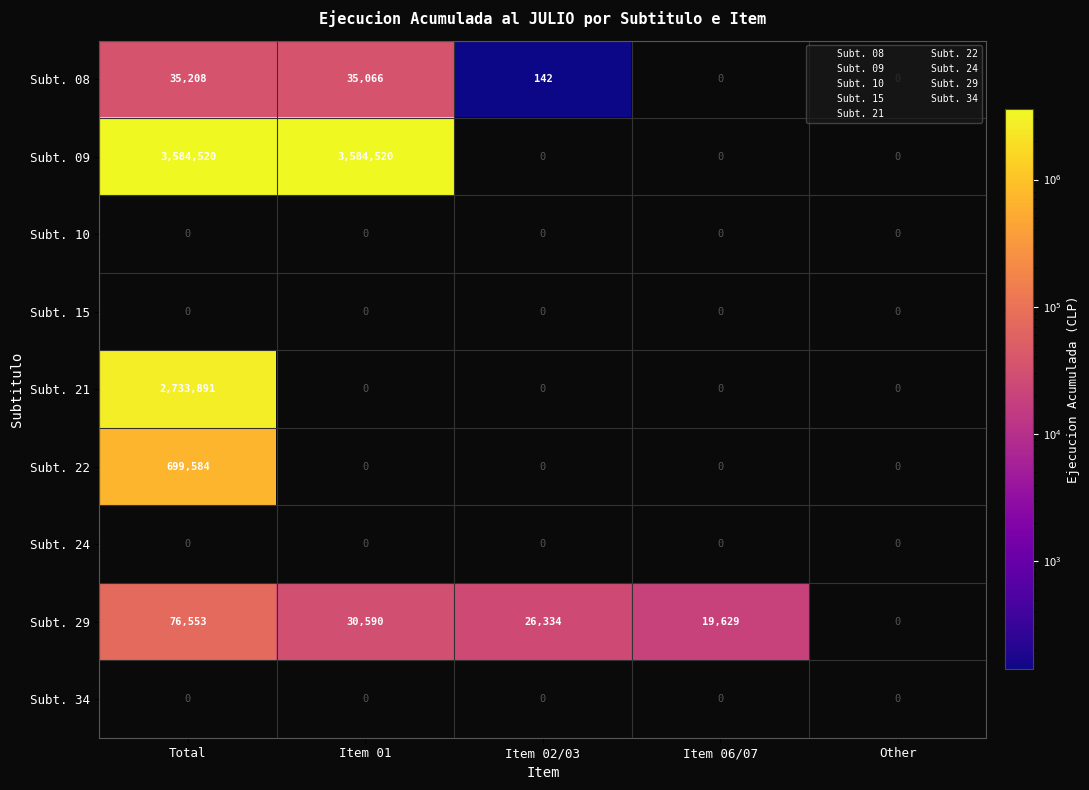

What is the maximum value shown in the chart?

3584520